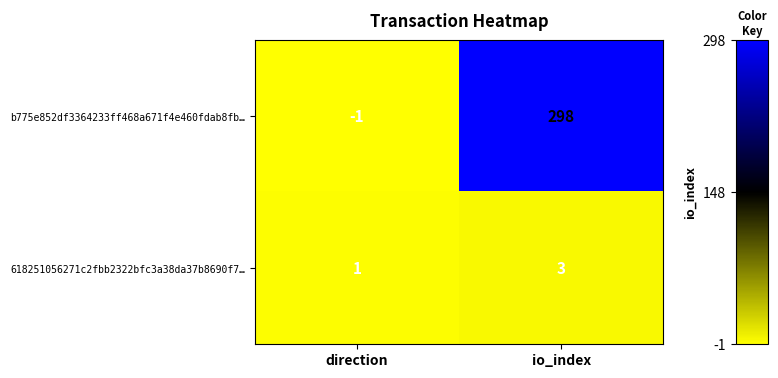

What is the spread (max minus min) of values at io_index?

295